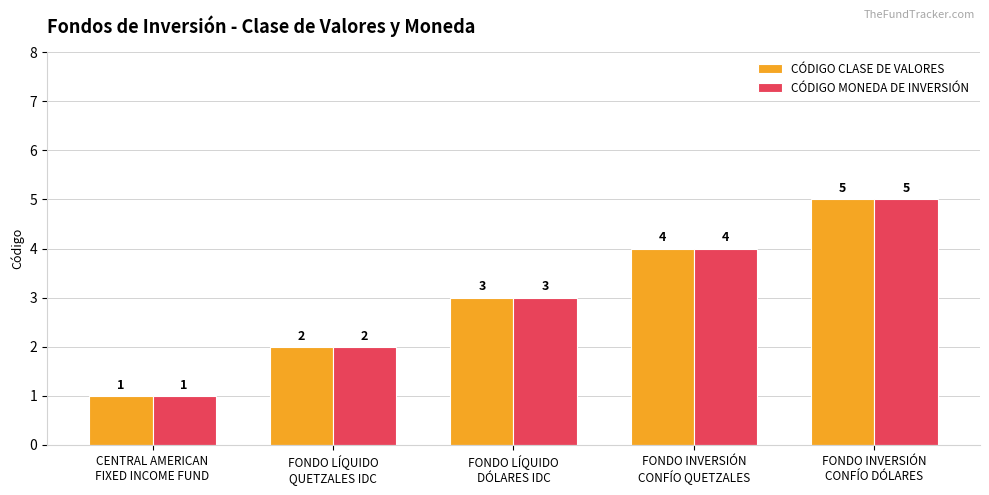

What are all the series names shown in the legend?

CÓDIGO CLASE DE VALORES, CÓDIGO MONEDA DE INVERSIÓN